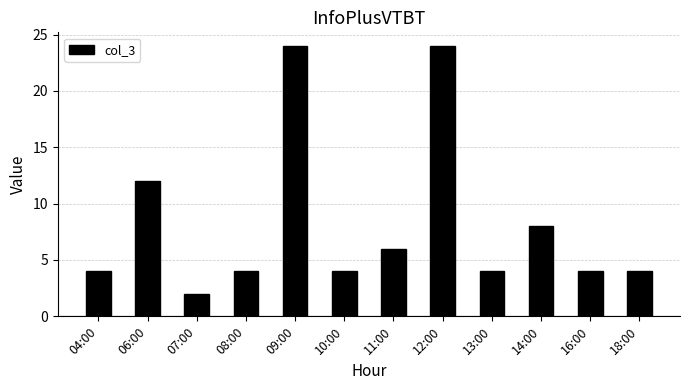

Which label corresponds to the smallest value in the chart?

07:00